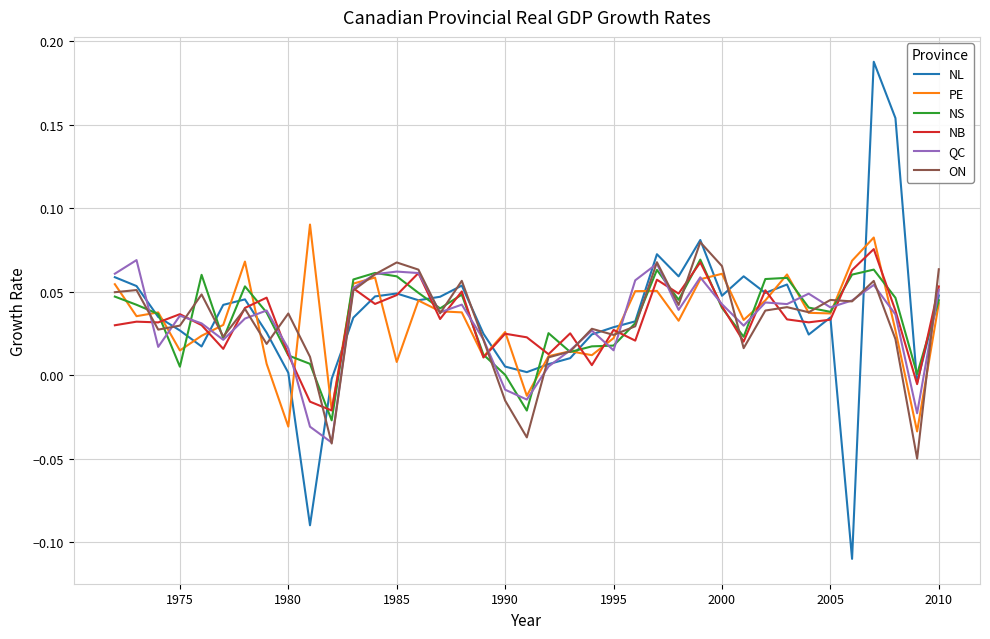

How many values in QC are above zero?

34